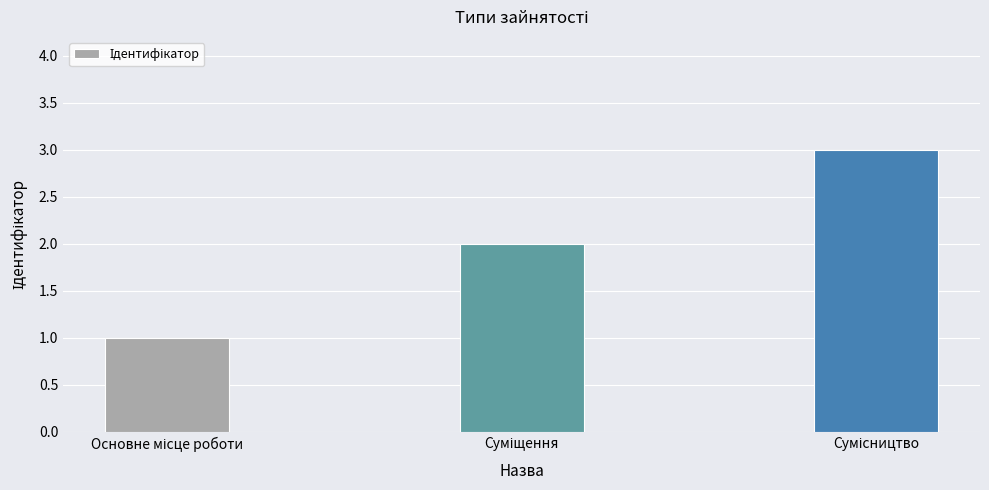

What is the greatest value displayed?

3